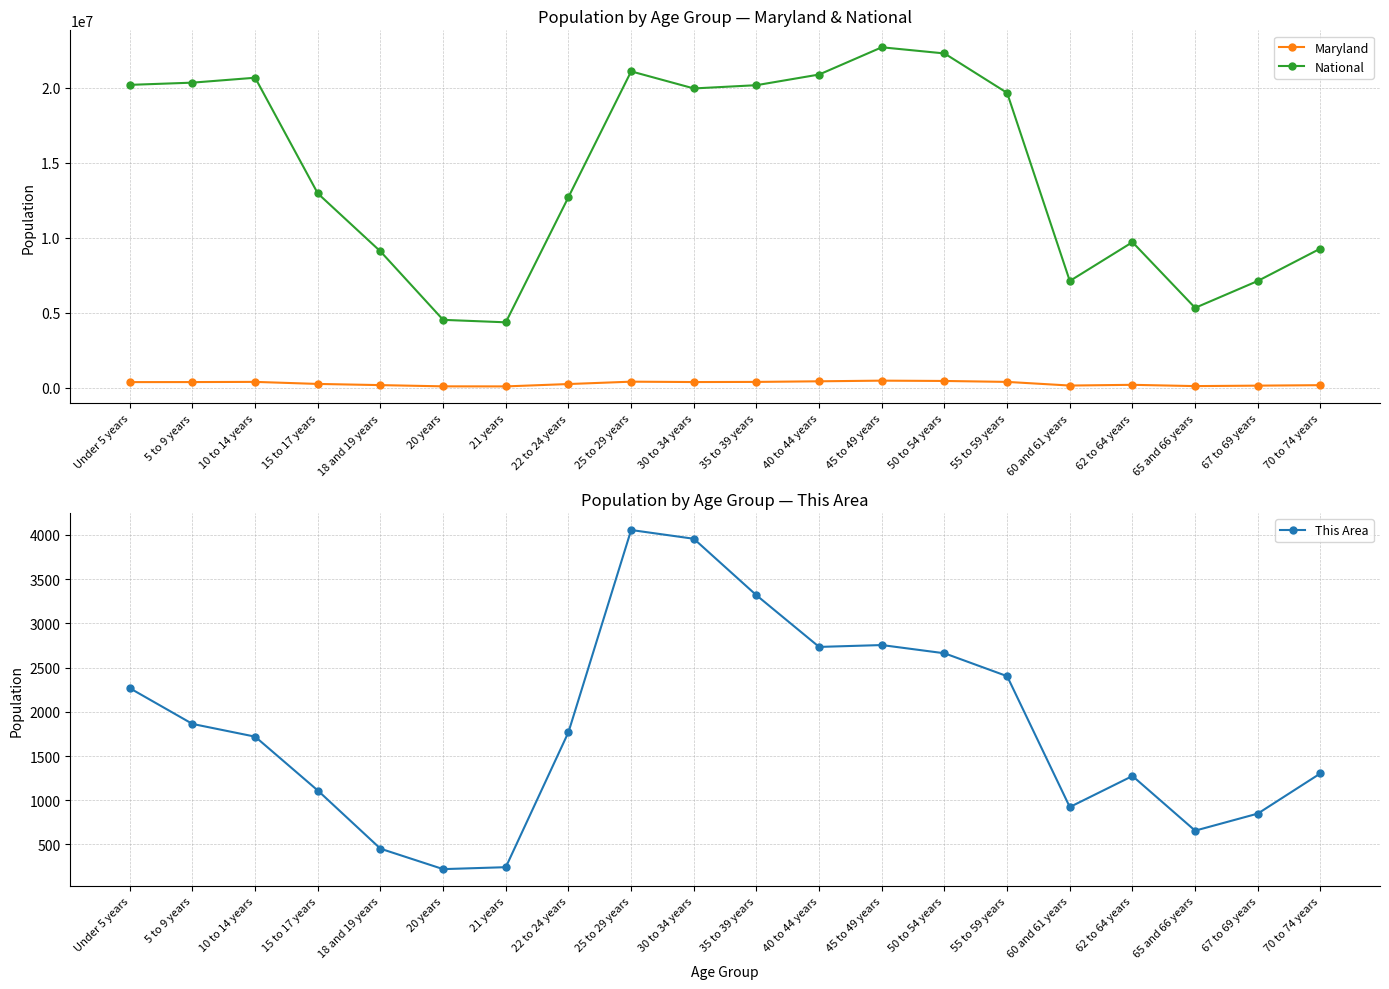

How many values in the Maryland series exceed 364488?

9